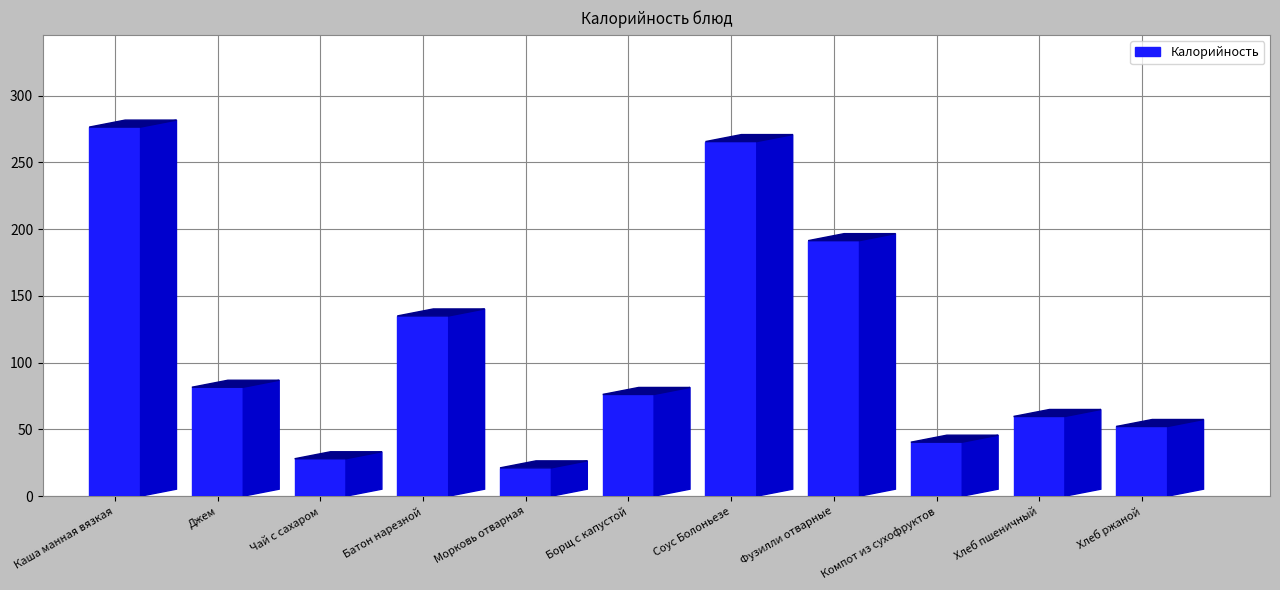

How many categories are shown in the chart?

11